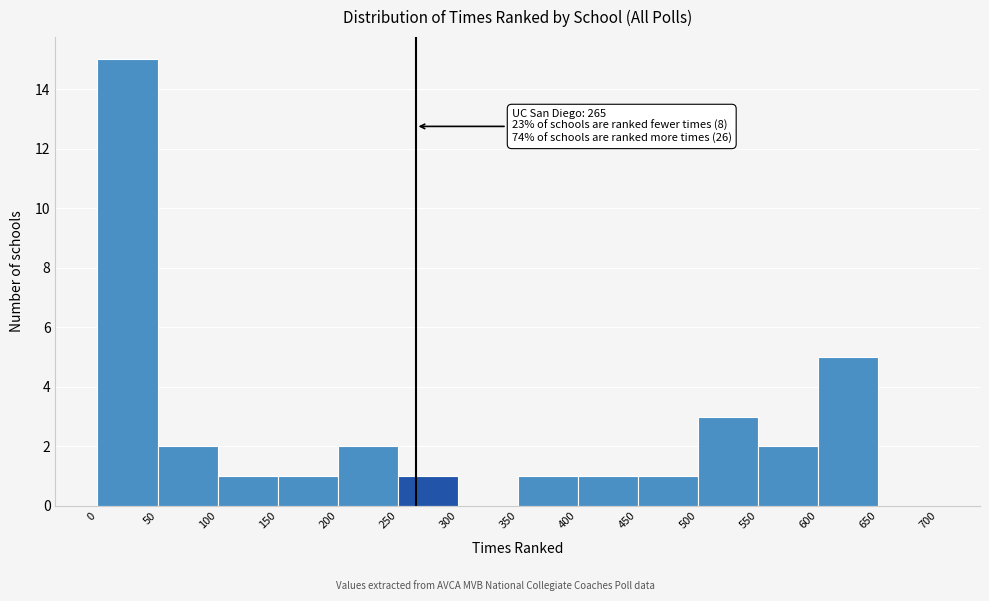

Which range on the x-axis has the tallest bar?

0 to 50